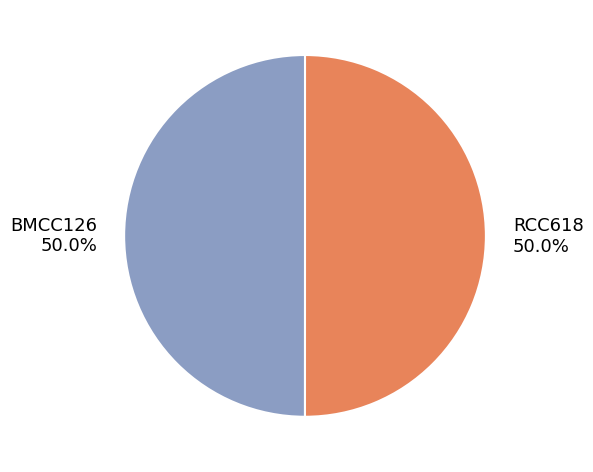

Approximately how many times larger is the value at RCC618 compared to BMCC126?

1.0